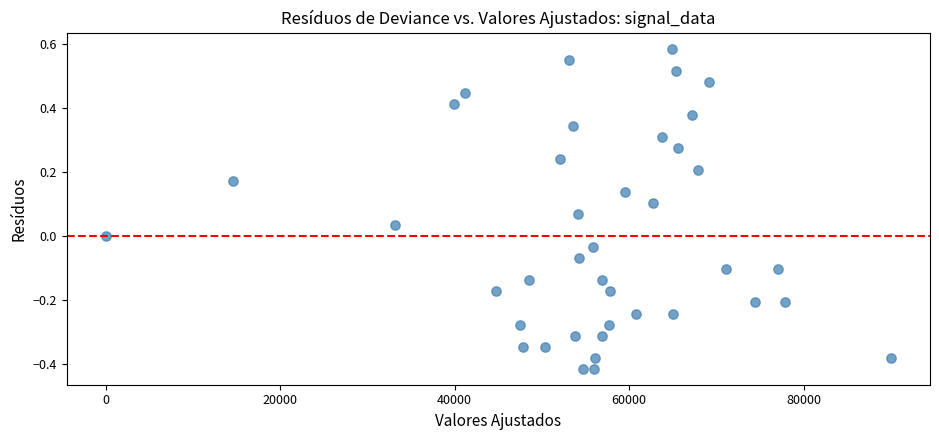

What is the range of Y values (max minus min)?

1.0